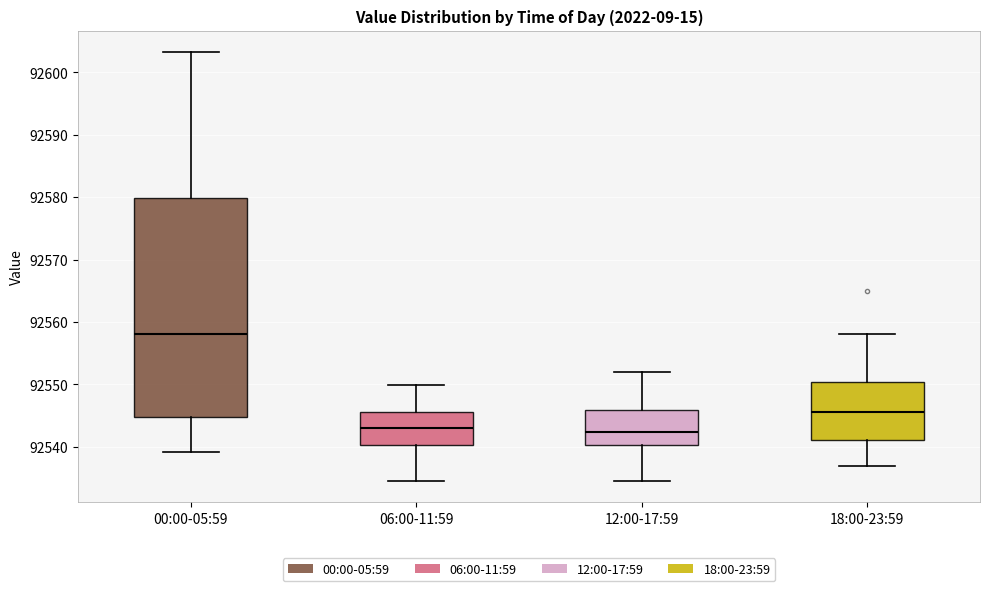

Comparing the boxes themselves (not the whiskers), which one is the tallest?

00:00-05:59